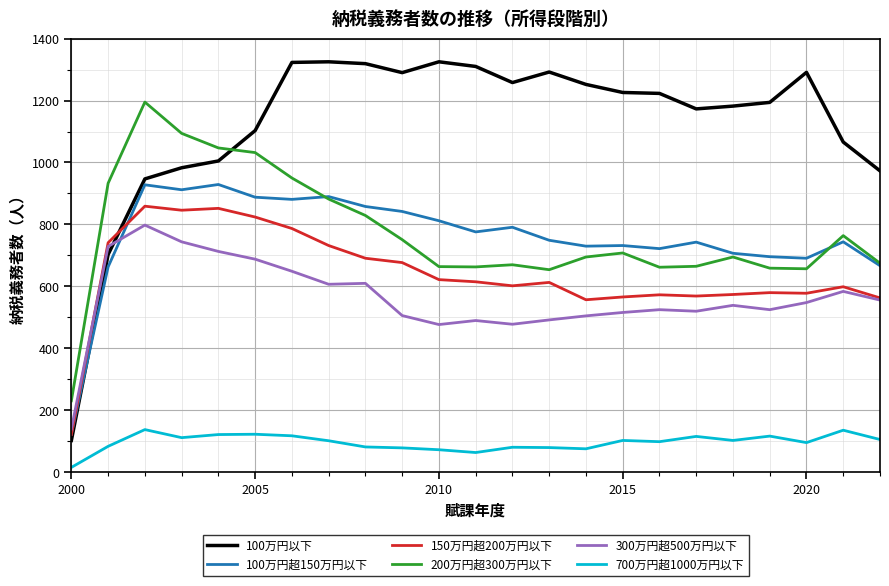

Is this an area chart (filled region under the line)?

No